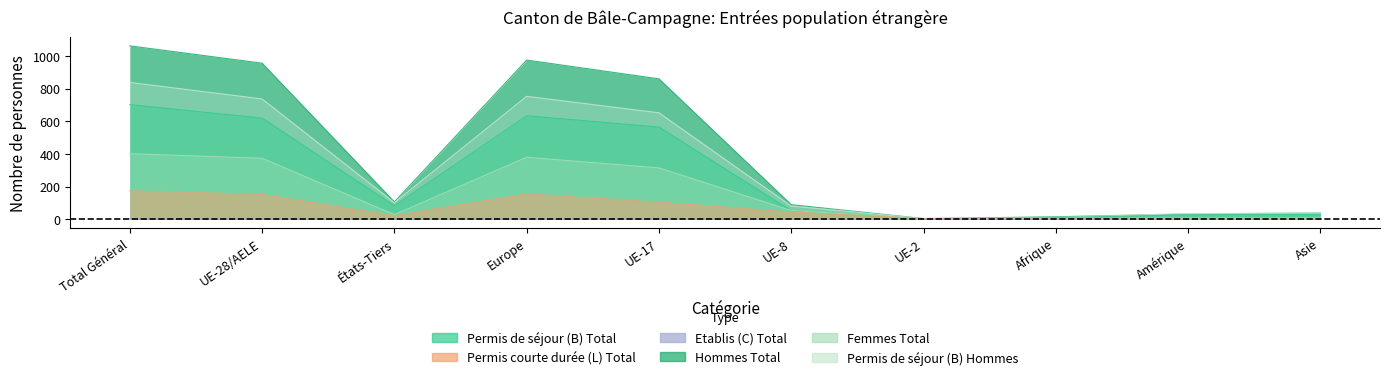

At how many categories does at least one series exceed 136?

4